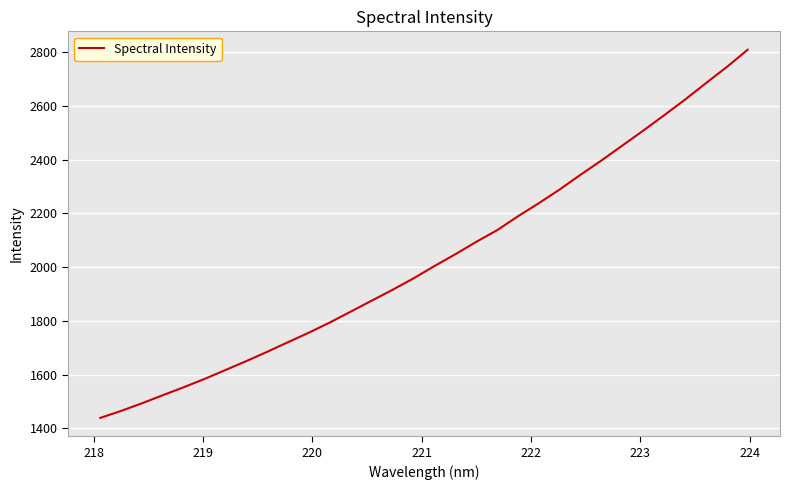

What is the greatest value displayed?

2809.2